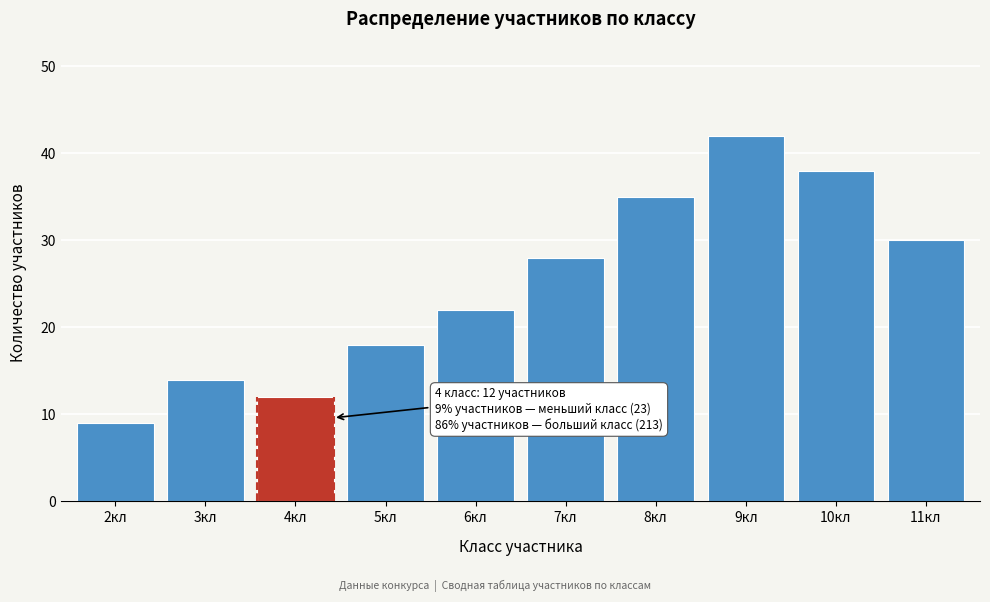

Reading left to right, what are all the values shown in this chart?

2кл=9	3кл=14	4кл=12	5кл=18	6кл=22	7кл=28	8кл=35	9кл=42	10кл=38	11кл=30